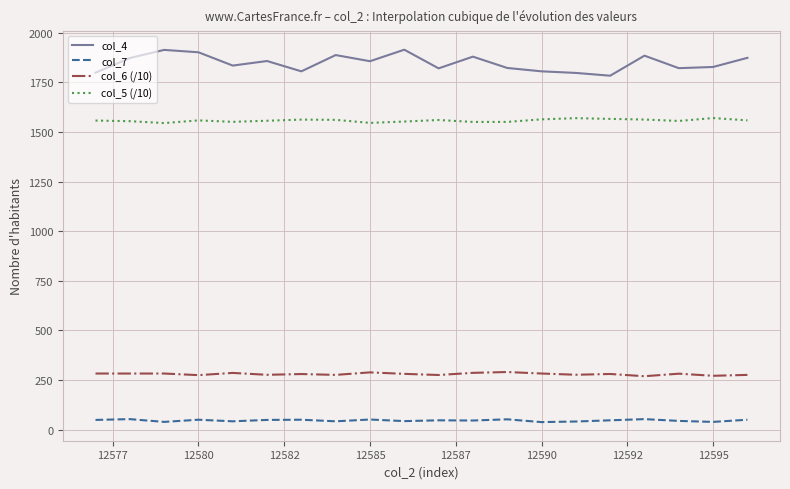

Rank the series by their maximum value, from lowest to highest.

col_7, col_6 (/10), col_5 (/10), col_4